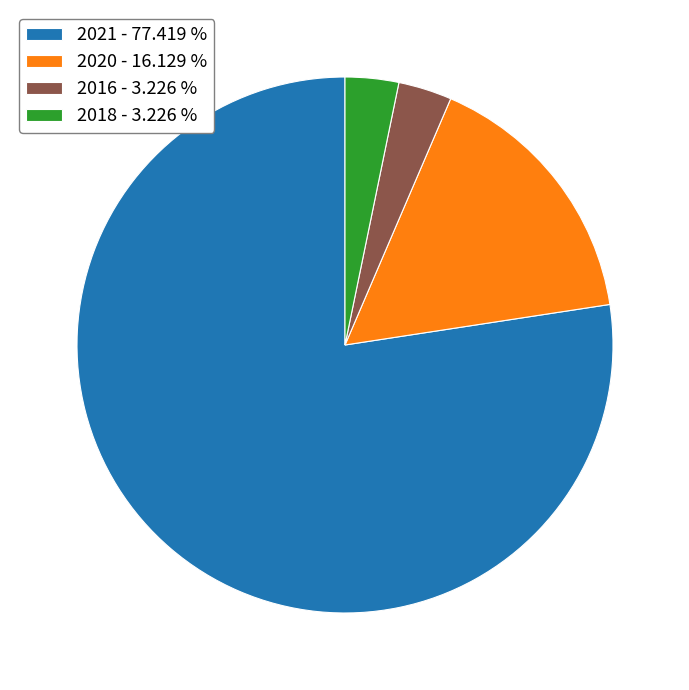

Which category has the biggest portion of the pie?

2021 - 77.419 %